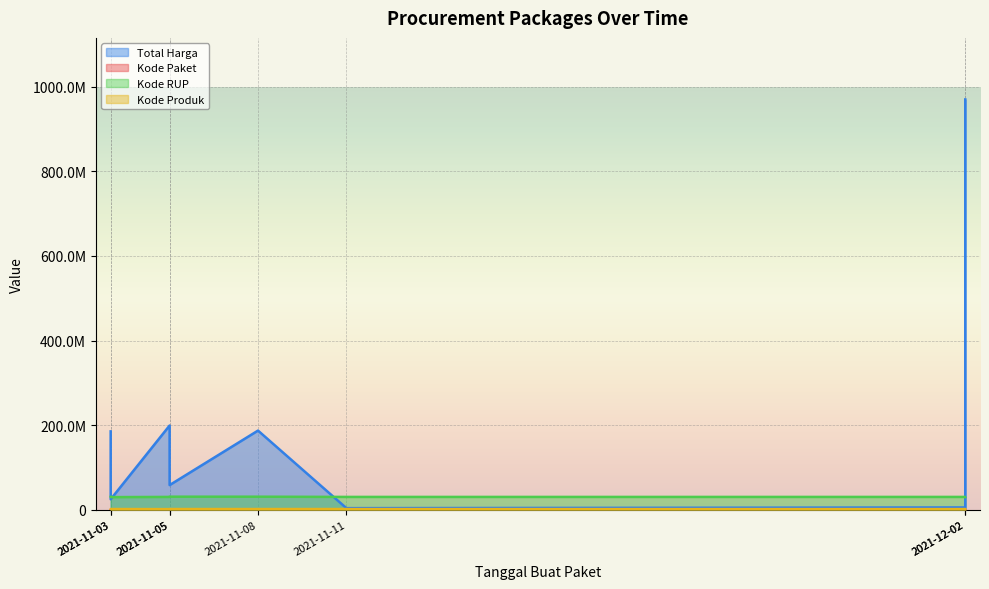

How many lines are shown in the chart?

4